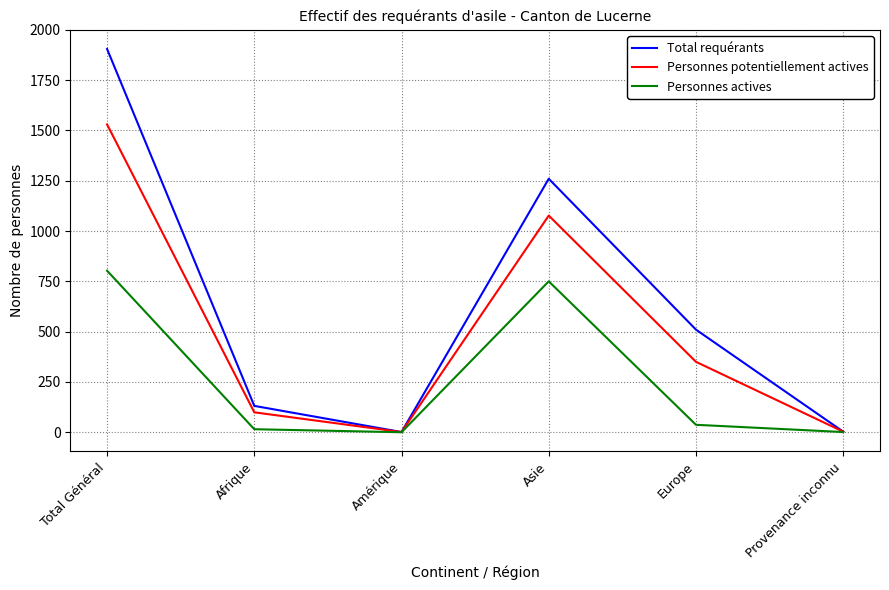

Rank the series at Asie from lowest to highest value.

Personnes actives, Personnes potentiellement actives, Total requérants